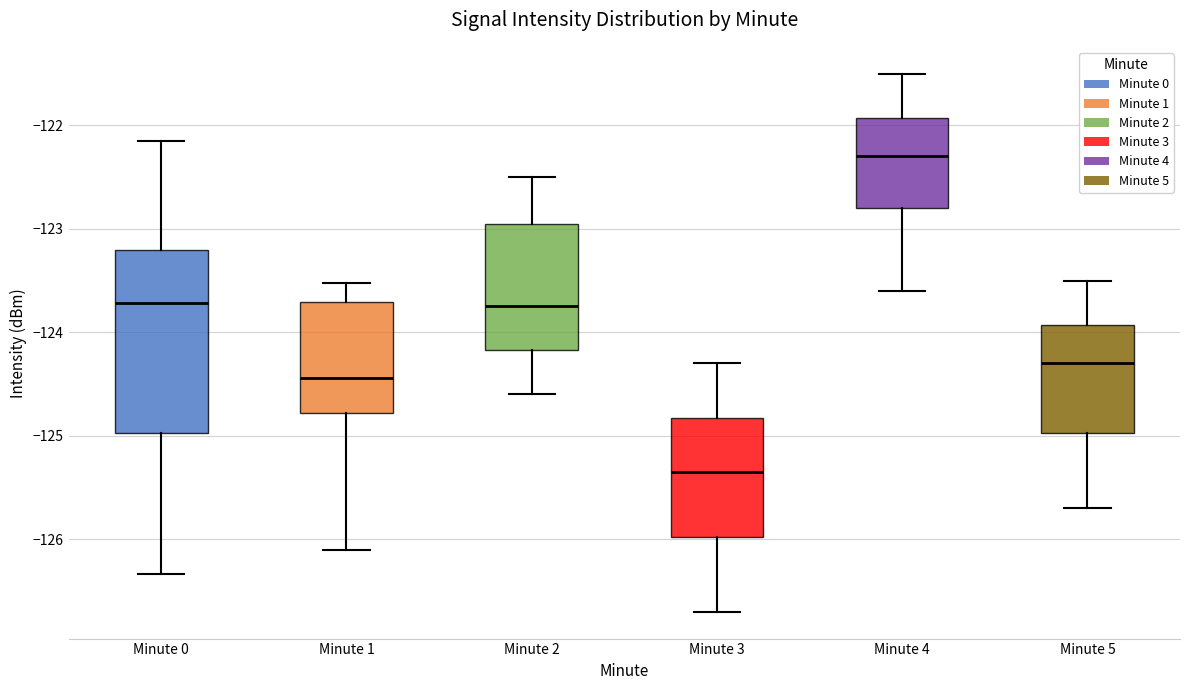

Where does the lower whisker of the box for Minute 0 end on the y-axis? The values are not printed on the chart, so give them approximately, as read against the axis.

-126.3